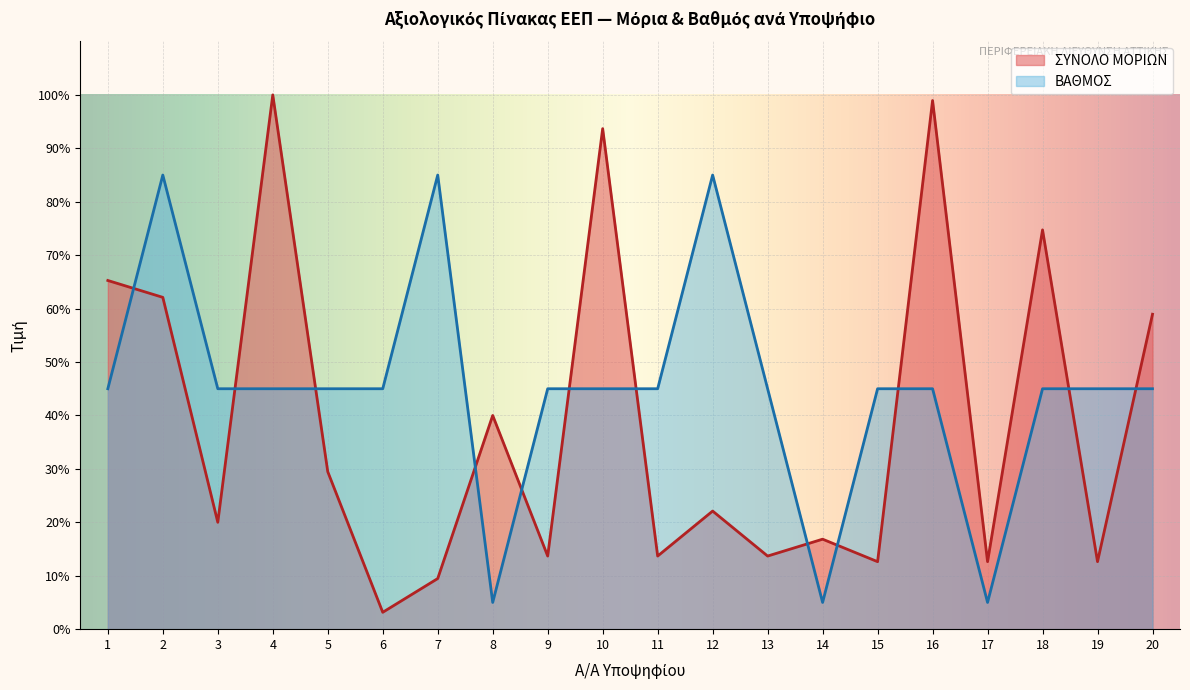

True or false: ΒΑΘΜΟΣ and ΣΥΝΟΛΟ ΜΟΡΙΩΝ intersect in this chart.

True